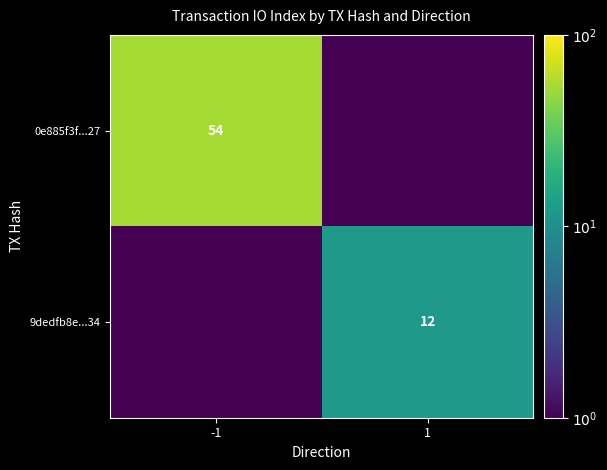

Is it true that 9dedfb8e...34 equals 12.0 at 1?

True